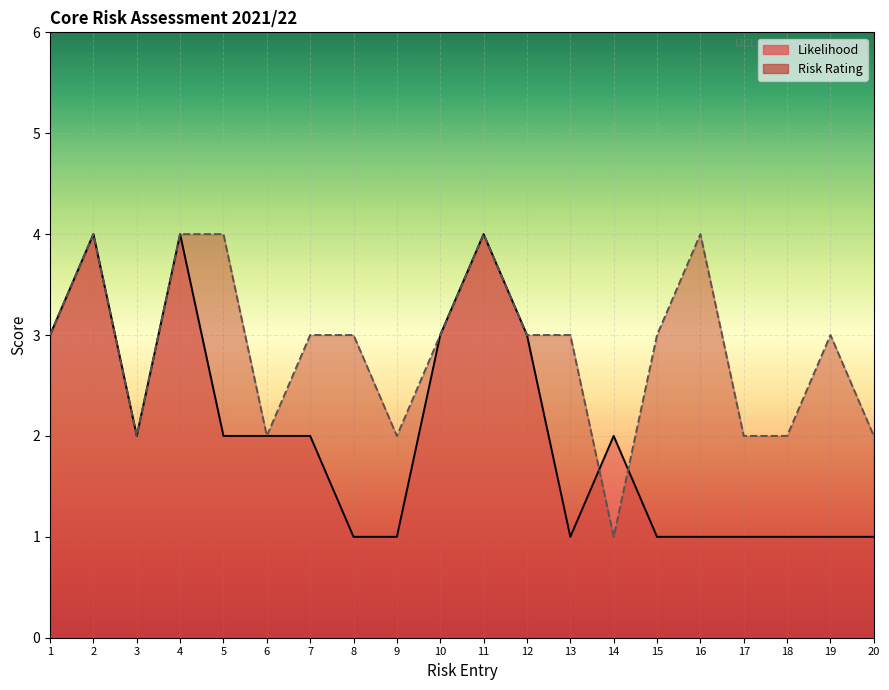

At which label does Likelihood first exceed 2?

1